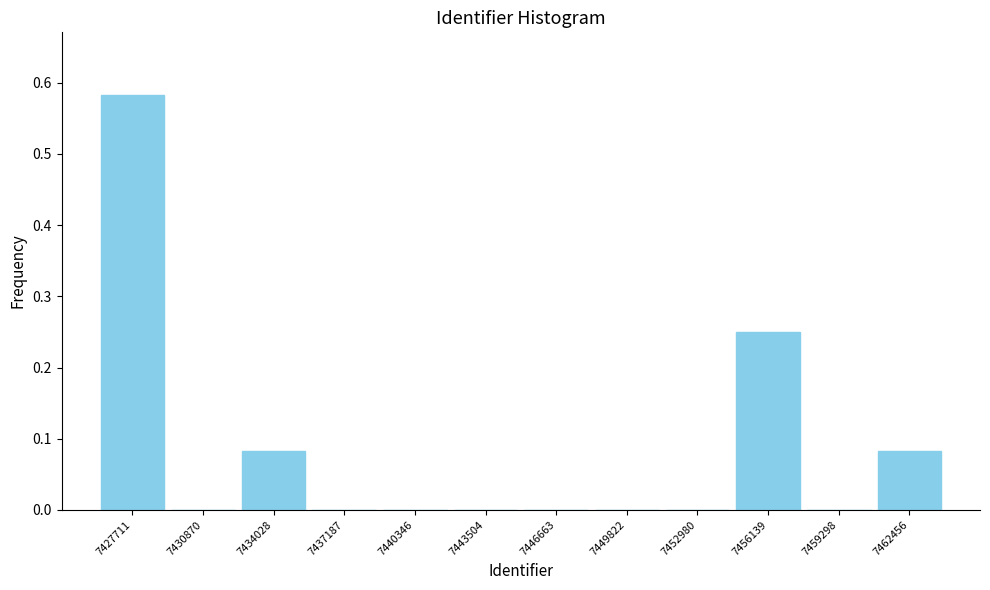

Reading left to right, list every bar in this chart as the range it spans on the x-axis followed by its height. Neither the bar edges nor the heights are printed on the chart, so give them approximately, as read against the axes.

7426000 to 7429500: 0.58
7429500 to 7432500: 0
7432500 to 7435500: 0.08
7435500 to 7439000: 0
7439000 to 7442000: 0
7442000 to 7445000: 0
7445000 to 7448000: 0
7448000 to 7451500: 0
7451500 to 7454500: 0
7454500 to 7457500: 0.25
7457500 to 7461000: 0
7461000 to 7464000: 0.08